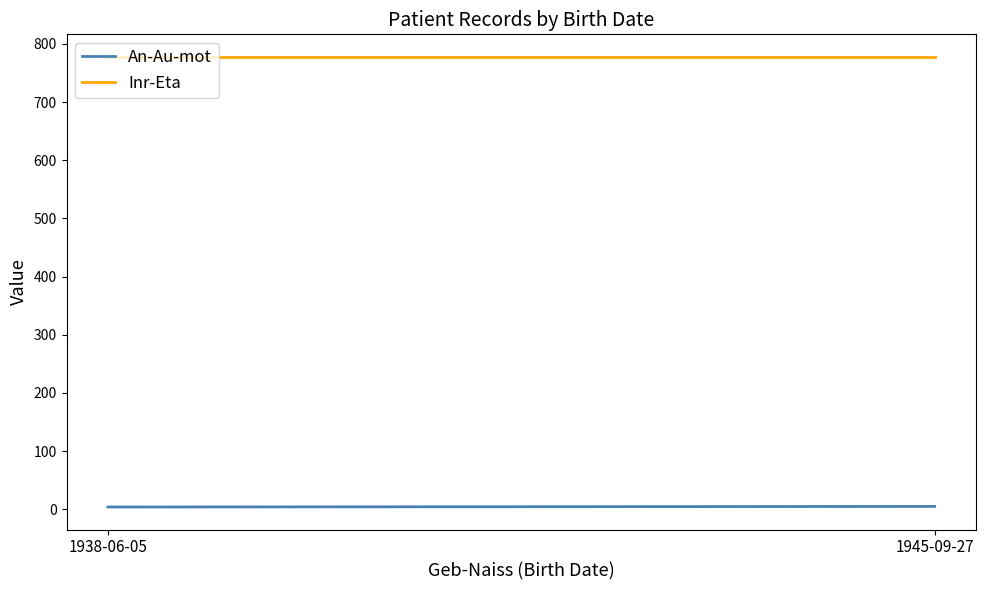

Reading left to right, what are all the values shown in this chart?

An-Au-mot: 4.0	5.0
Inr-Eta: 777.9	777.9